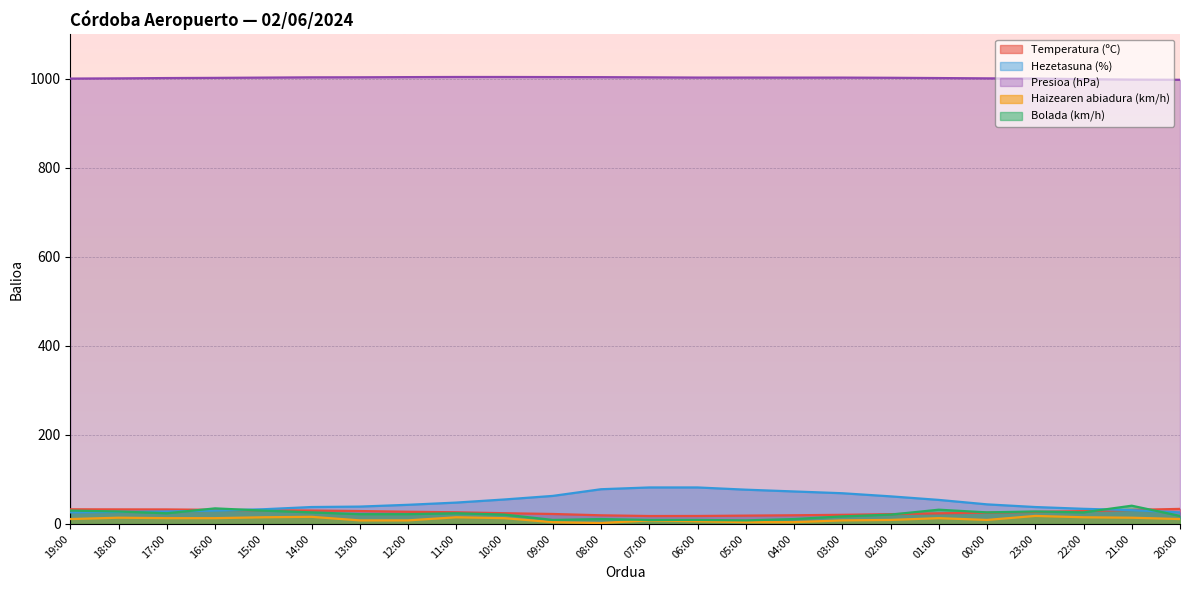

Rank the series at 00:00 from lowest to highest value.

Haizearen abiadura (km/h), Temperatura (ºC), Bolada (km/h), Hezetasuna (%), Presioa (hPa)